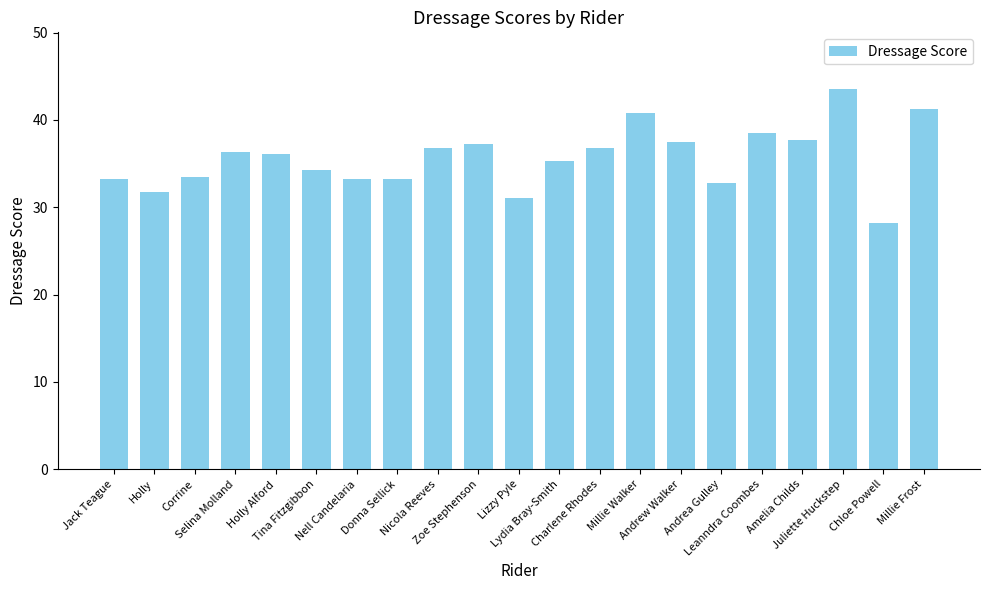

How many values are below 36?

10